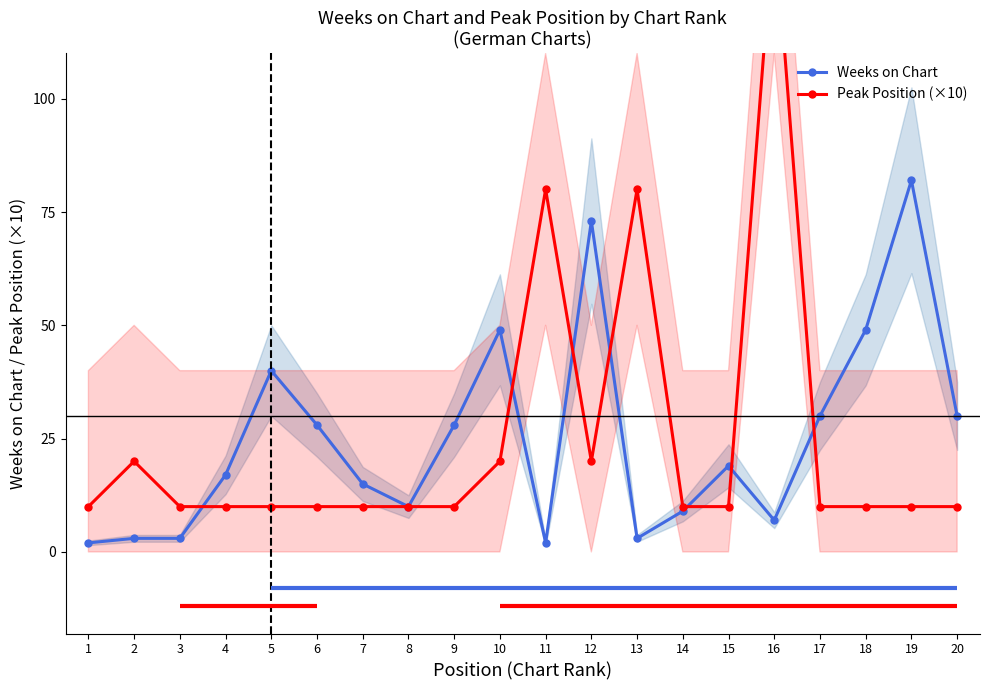

Rank the series at 11 from highest to lowest value.

Peak Position (×10), Weeks on Chart